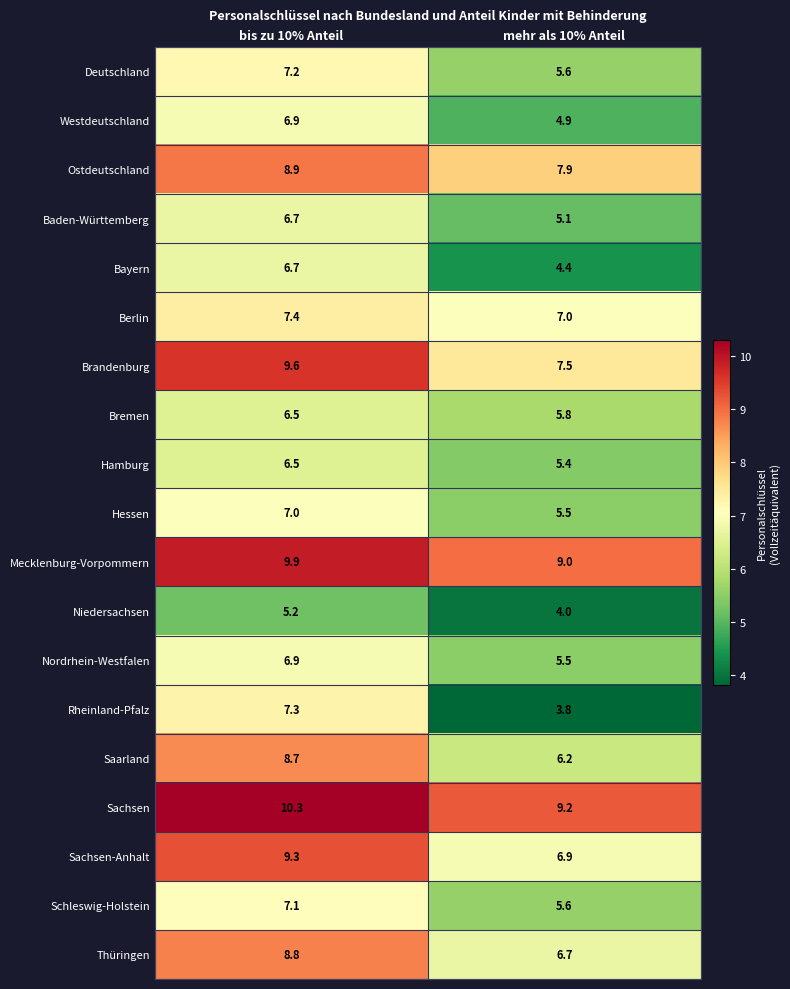

True or false: Berlin has a value of 7.4 at bis zu 10% Anteil.

True